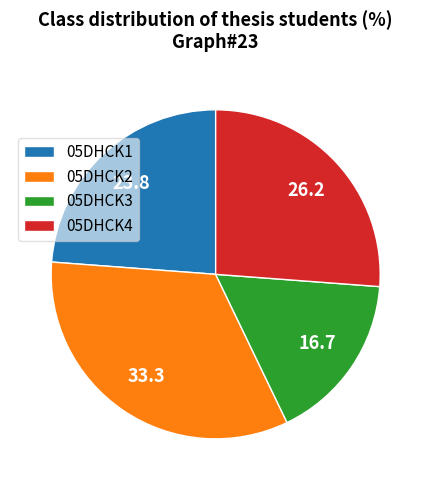

What is the ratio of the value at 05DHCK2 to the value at 05DHCK3?

2.0